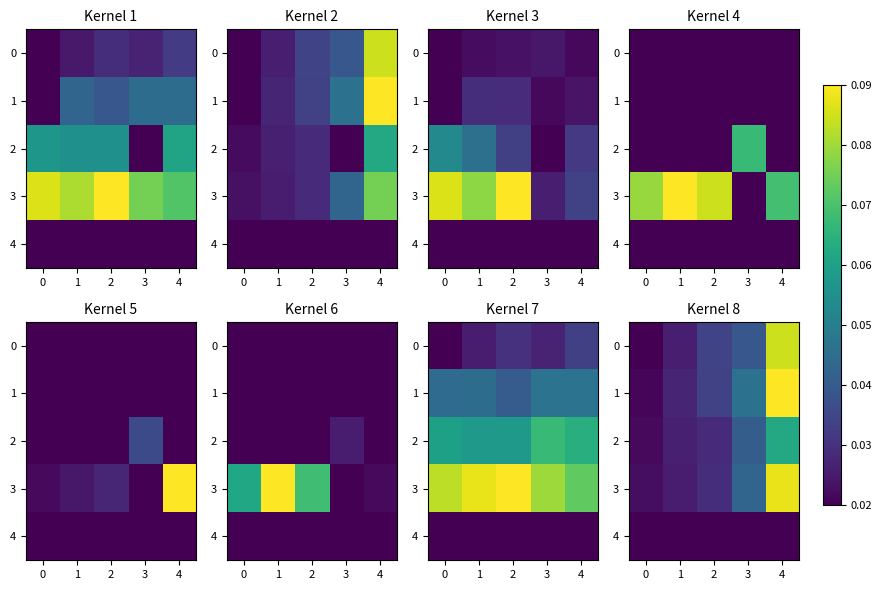

True or false: 2 has a value of 0.1 at 4.

True